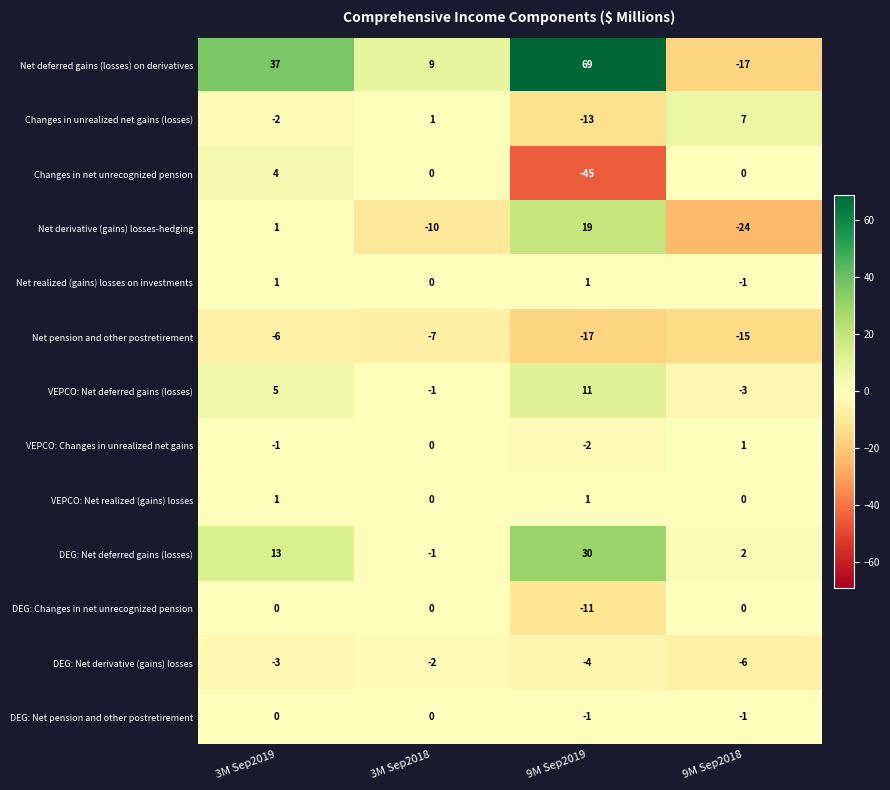

What is the difference between the highest and lowest values at 3M Sep2019?

43